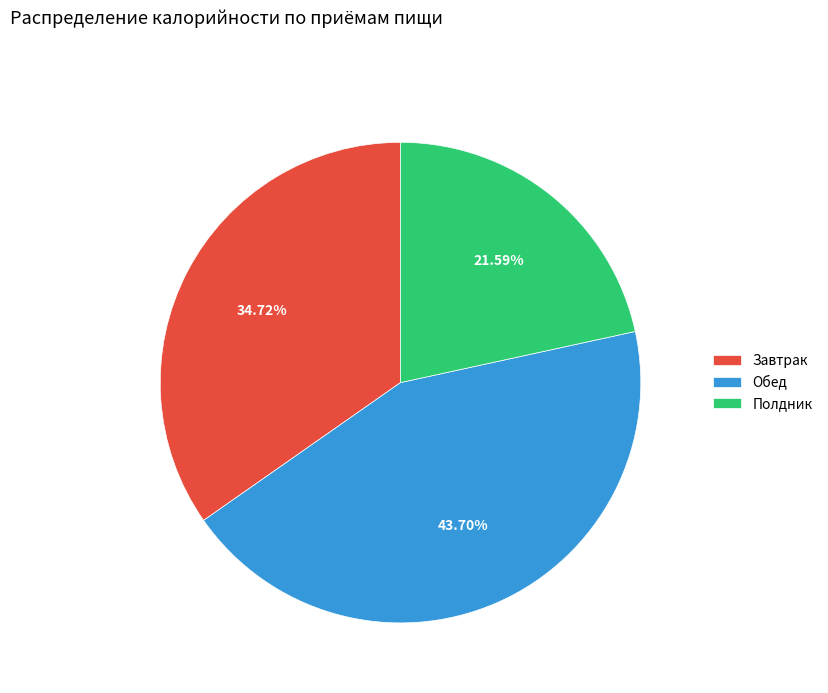

To the nearest percent, what portion does Обед represent?

44%